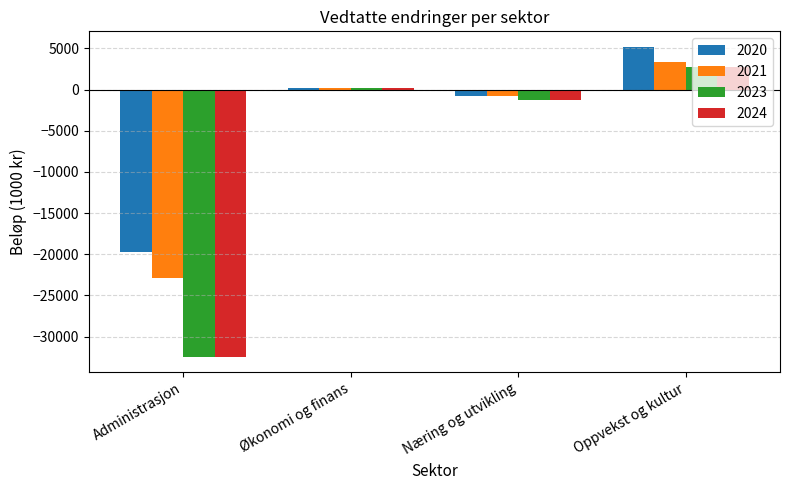

What is the difference between the highest and lowest values at Oppvekst og kultur?

2500.0